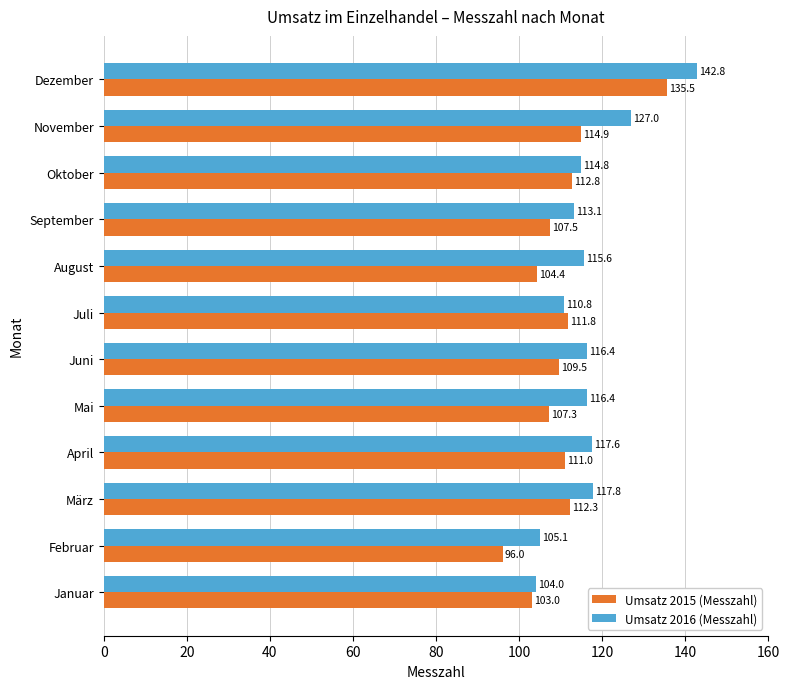

Is the value of Umsatz 2016 (Messzahl) at Oktober greater than the value of Umsatz 2015 (Messzahl) at Februar?

Yes